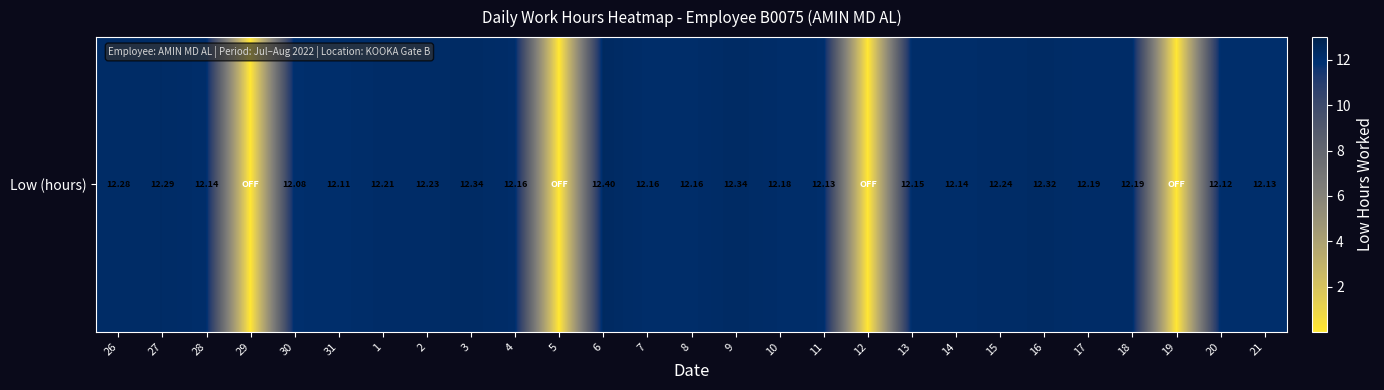

List the labels in order of value, smallest first.

29, 5, 12, 19, 30, 31, 20, 11, 21, 28, 14, 13, 4, 7, 8, 10, 17, 18, 1, 2, 15, 26, 27, 16, 3, 9, 6